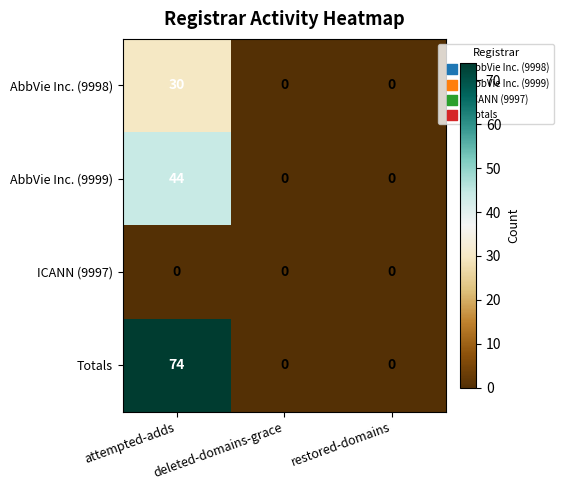

What is the average value of the Totals series?

25